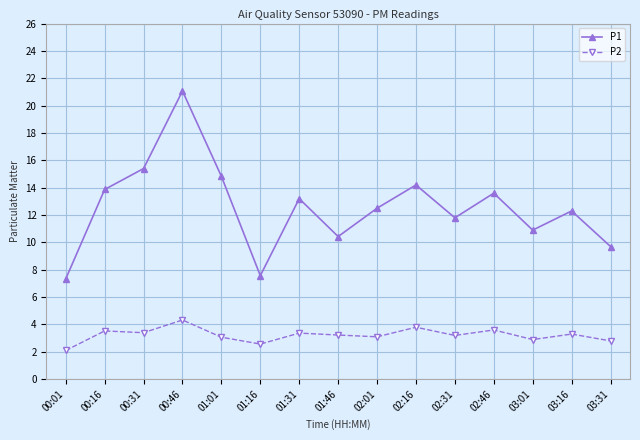

At 03:16, list the series in order from smallest to largest.

P2, P1